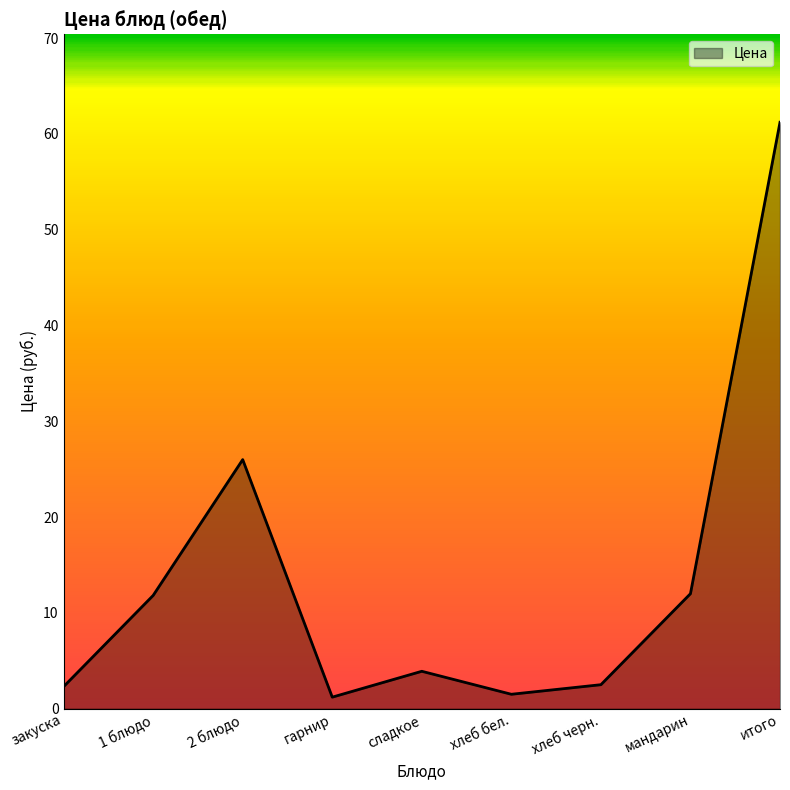

True or false: the data shows 26.0 at 2 блюдо.

True